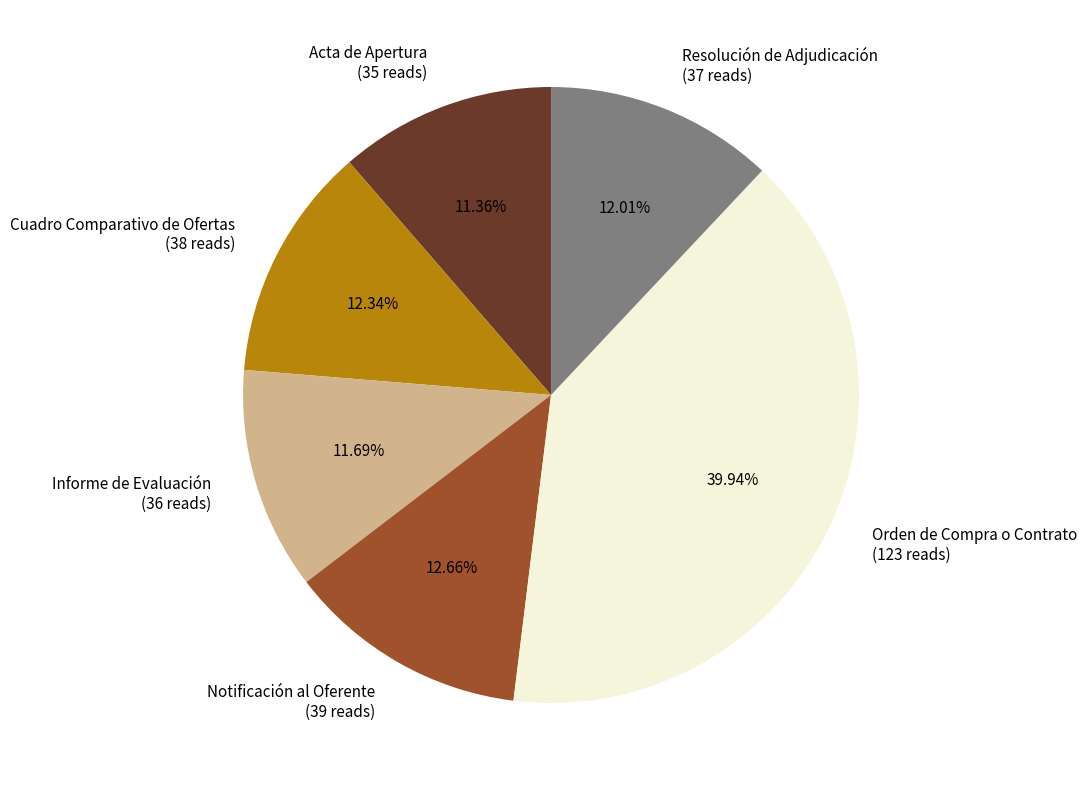

Does any single category account for the majority?

No